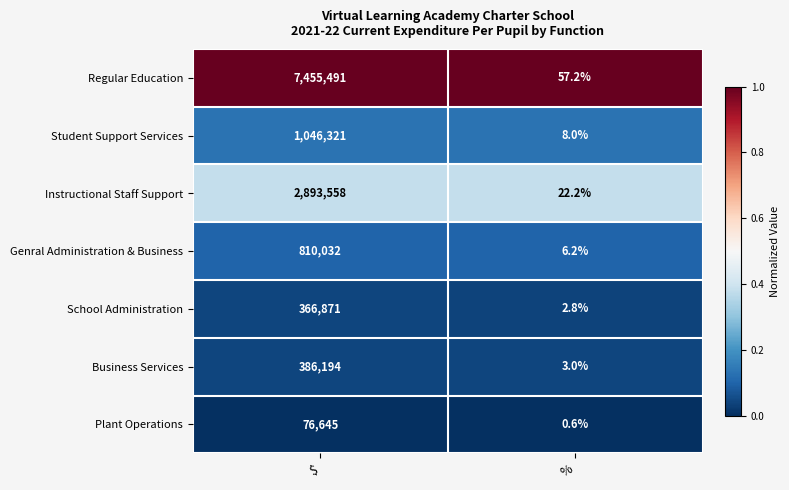

Reading right to left, list all the values displayed in this chart.

Regular Education: %=57.2	$=7455491.0
Student Support Services: %=8.0	$=1046321.0
Instructional Staff Support: %=22.2	$=2893558.0
Genral Administration & Business: %=6.2	$=810032.0
School Administration: %=2.8	$=366871.0
Business Services: %=3.0	$=386194.0
Plant Operations: %=0.6	$=76645.0